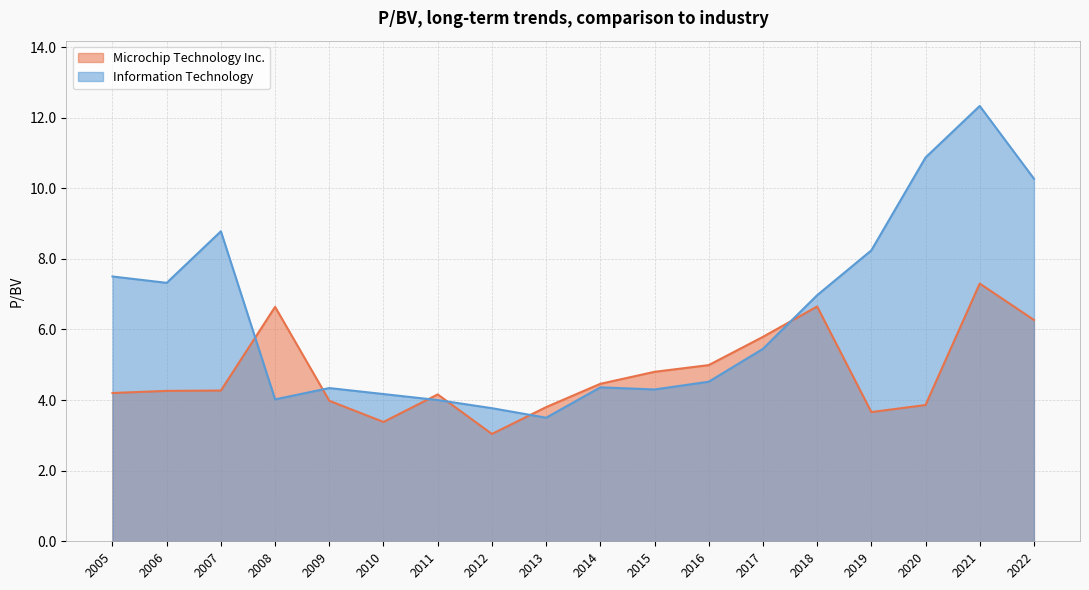

After their last crossing, which series has the higher values: Information Technology or Microchip Technology Inc.?

Information Technology